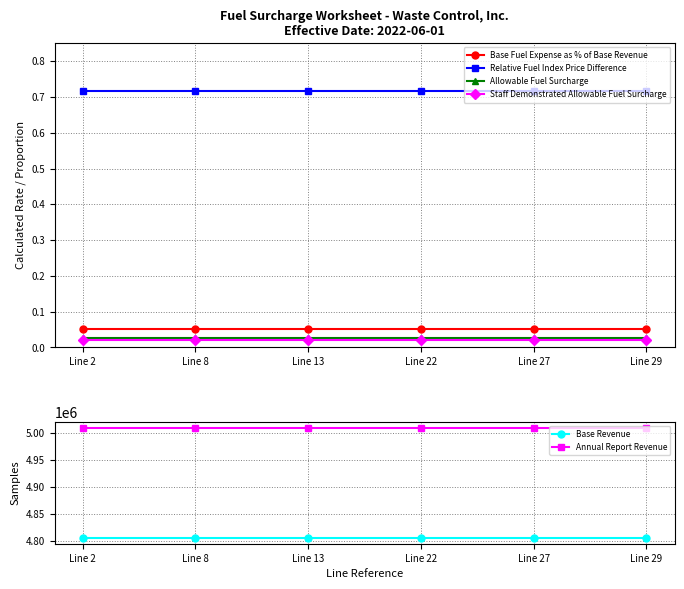

Rank the series at Line 22 from lowest to highest value.

Staff Demonstrated Allowable Fuel Surcharge, Allowable Fuel Surcharge, Base Fuel Expense as % of Base Revenue, Relative Fuel Index Price Difference, Base Revenue, Annual Report Revenue